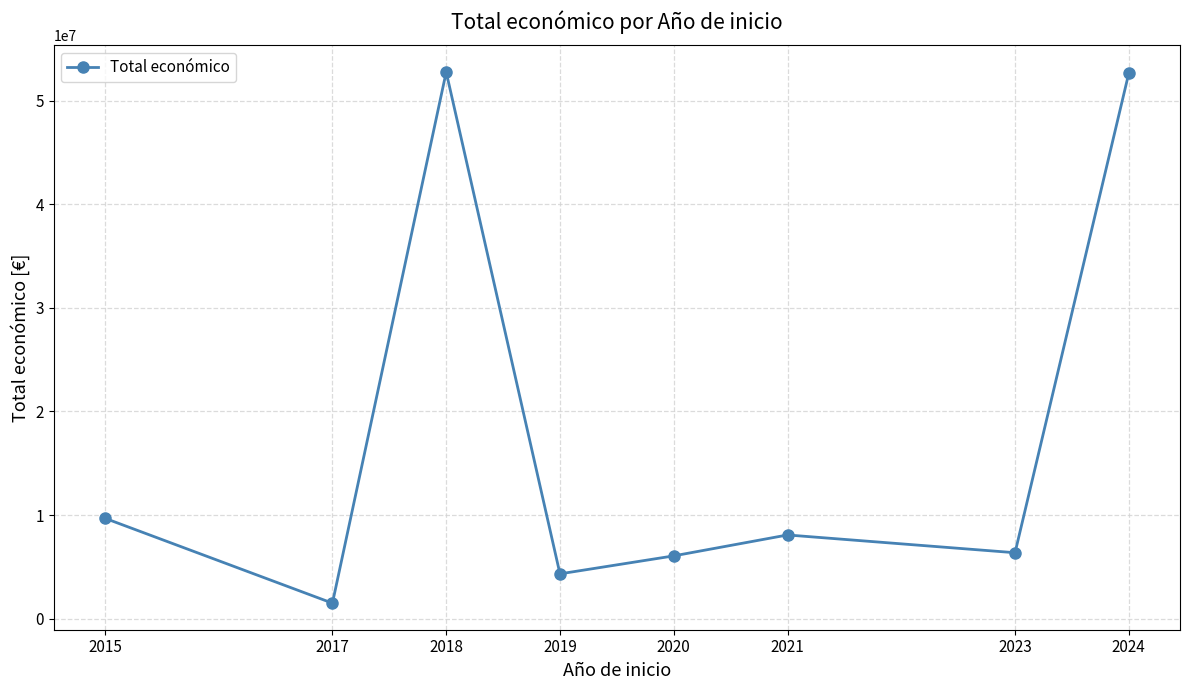

What is the sum of all values?

141429826